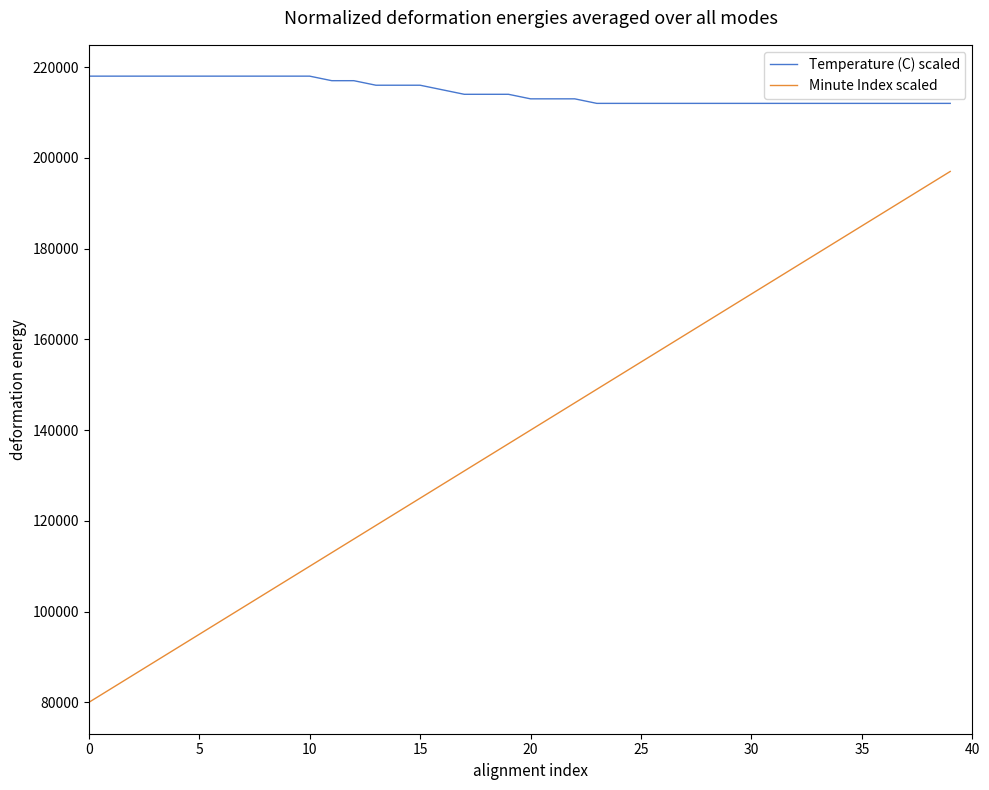

True or false: Minute Index scaled and Temperature (C) scaled intersect in this chart.

False